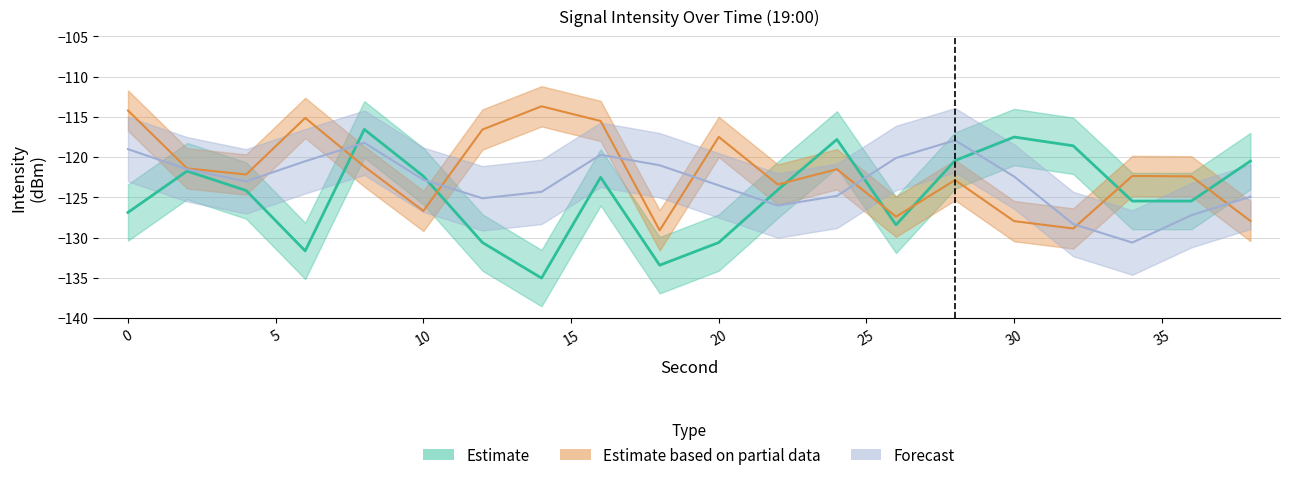

Rank the series at 10 from highest to lowest value.

Estimate, Forecast, Estimate based on partial data